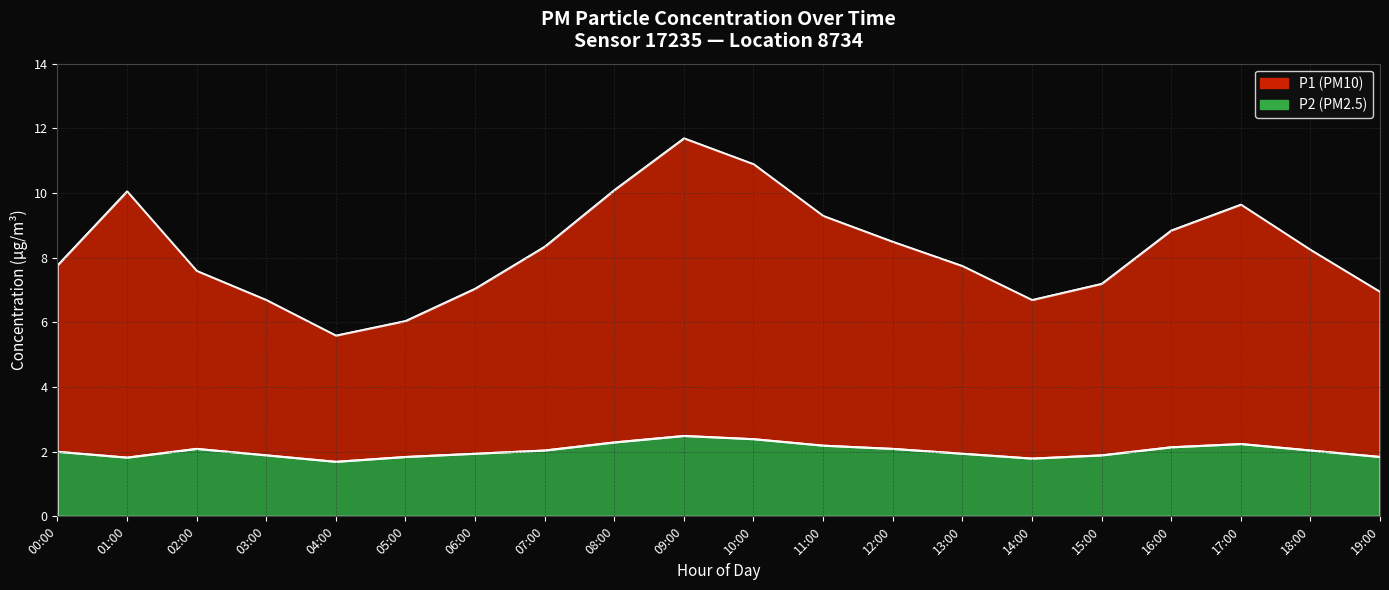

True or false: P2 and P1 intersect in this chart.

False